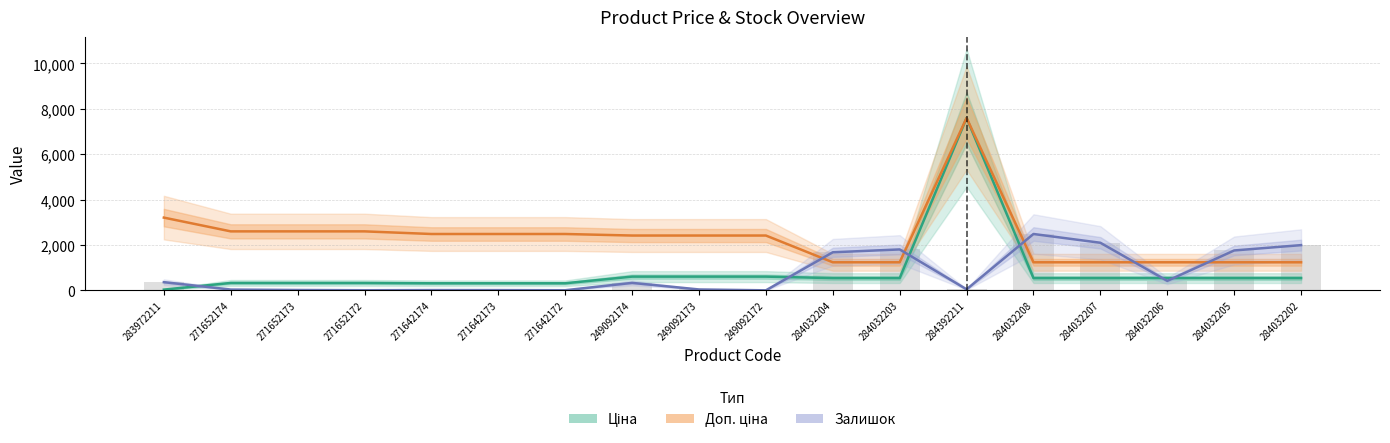

The Ціна series shows 250.8 at 284032206. True or false?

False